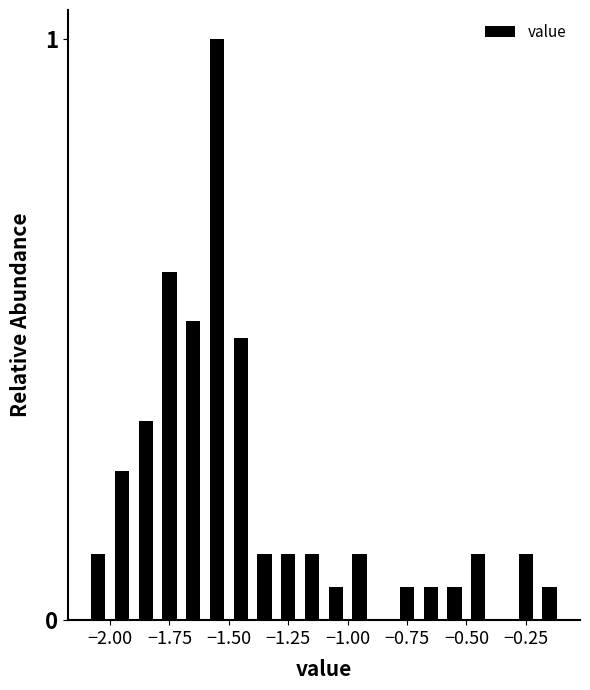

Read against the x-axis, roughly where is the centre of the tallest bar?

-1.55